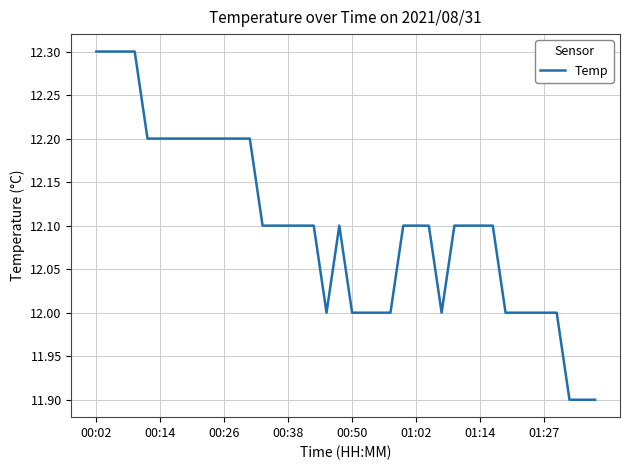

What is the minimum value shown in the chart?

11.9